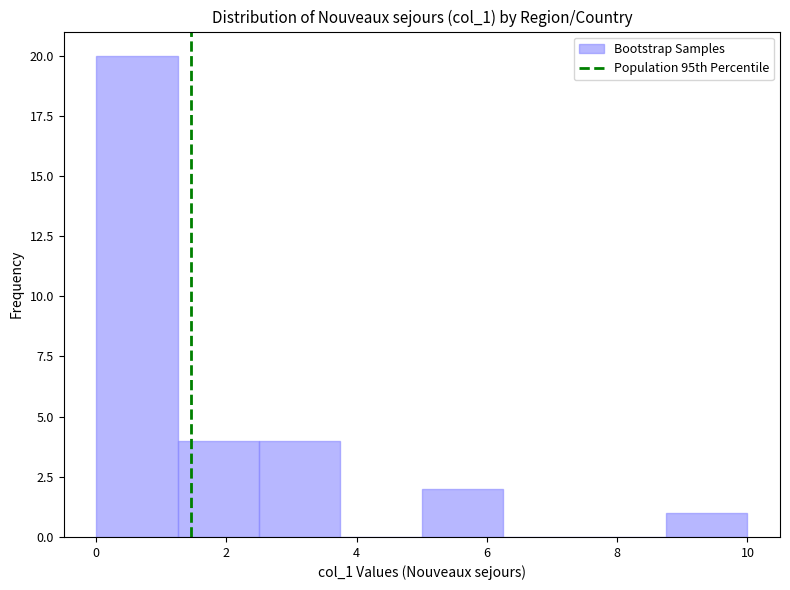

Reading left to right, transcribe this chart: for each bar, give the range it covers on the x-axis and its height. Neither the bar edges nor the heights are printed on the chart, so give them approximately, as read against the axes.

0.00 to 1.25: 20
1.25 to 2.50: 4
2.50 to 3.75: 4
3.75 to 5.00: 0
5.00 to 6.25: 2
6.25 to 7.50: 0
7.50 to 8.75: 0
8.75 to 10.00: 1